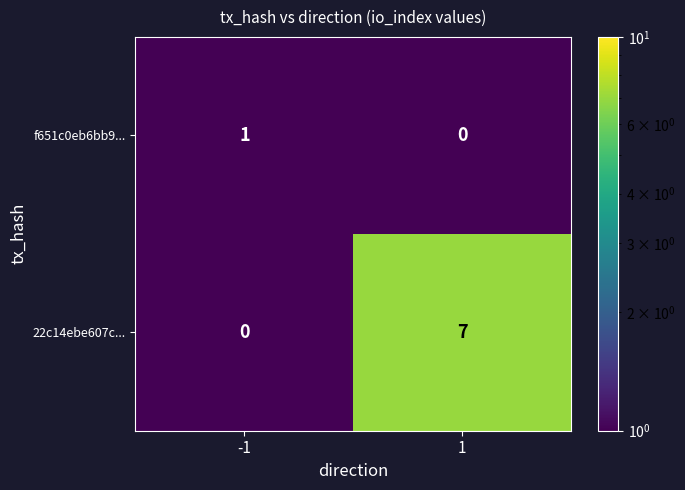

What is the difference between the 22c14ebe607c... values at 1 and -1?

7